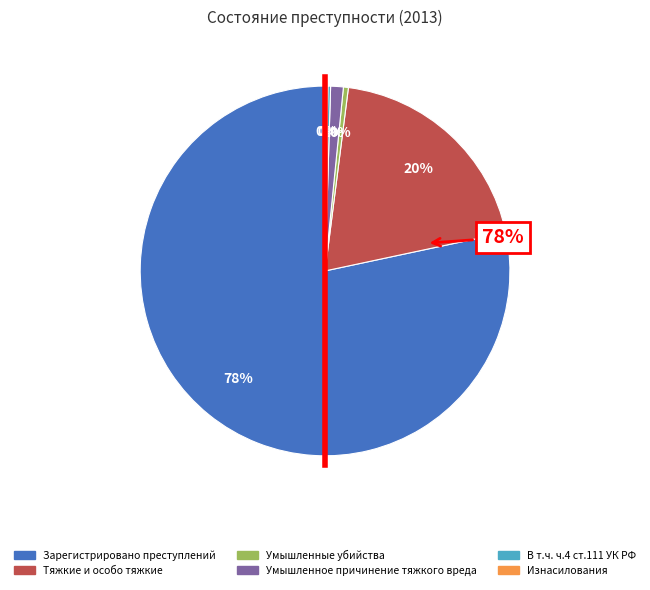

True or false: Зарегистрировано преступлений accounts for 78% of the total.

True